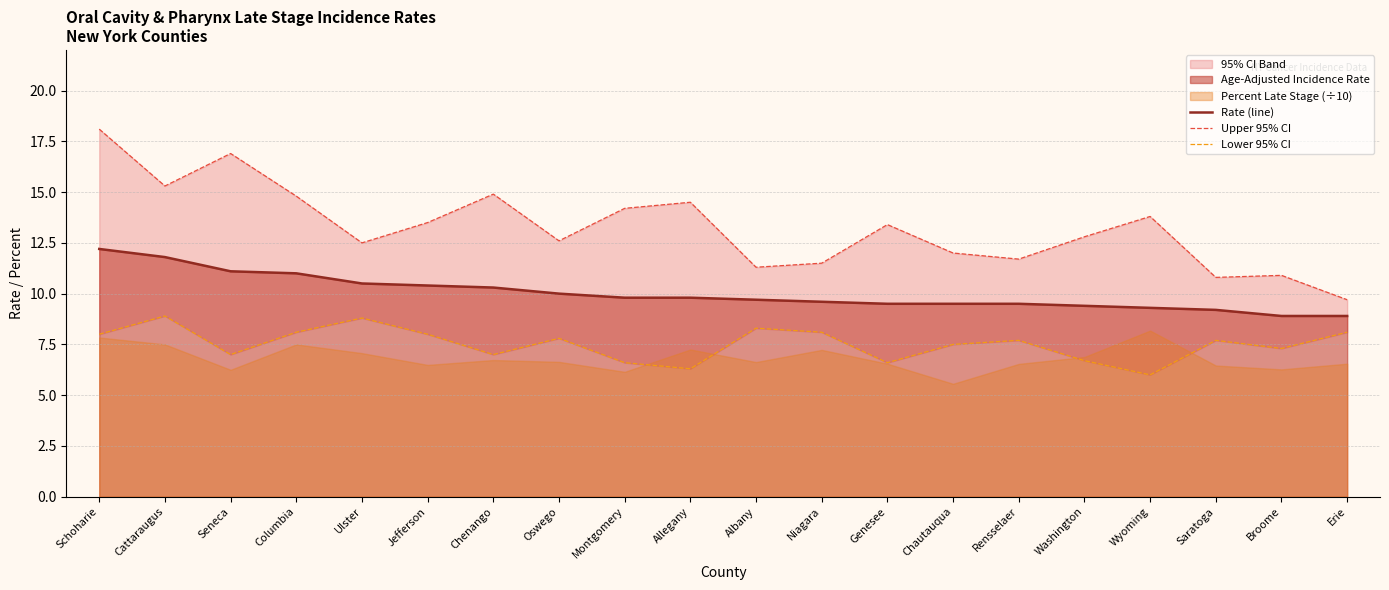

Does the chart display data point markers on the line(s)?

No